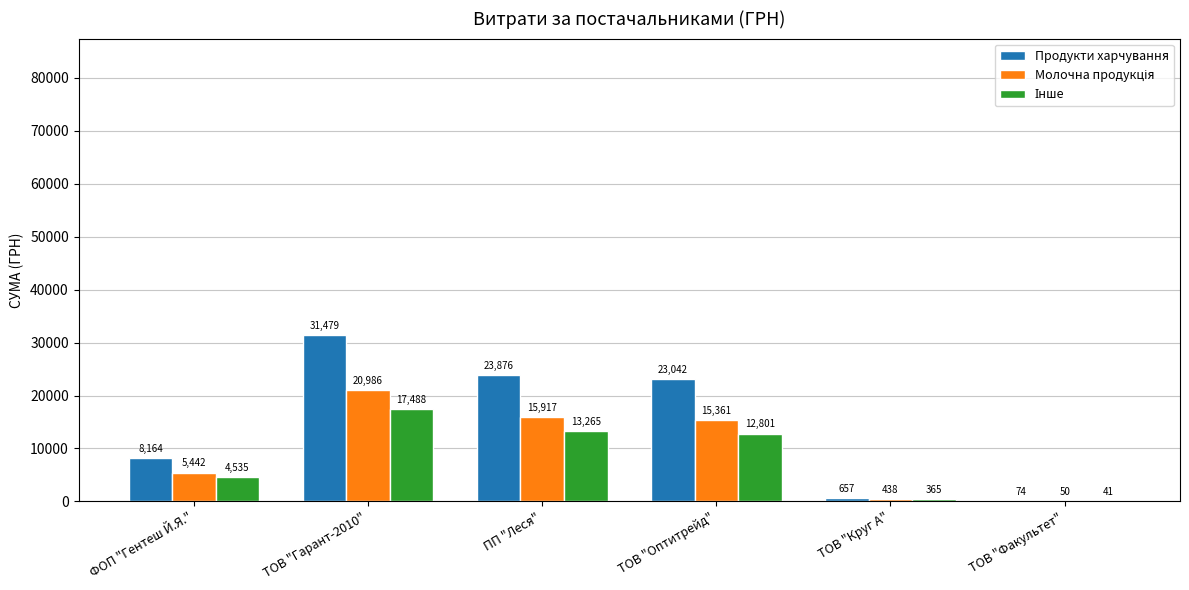

Which category has the highest value across all series?

ТОВ "Гарант-2010"